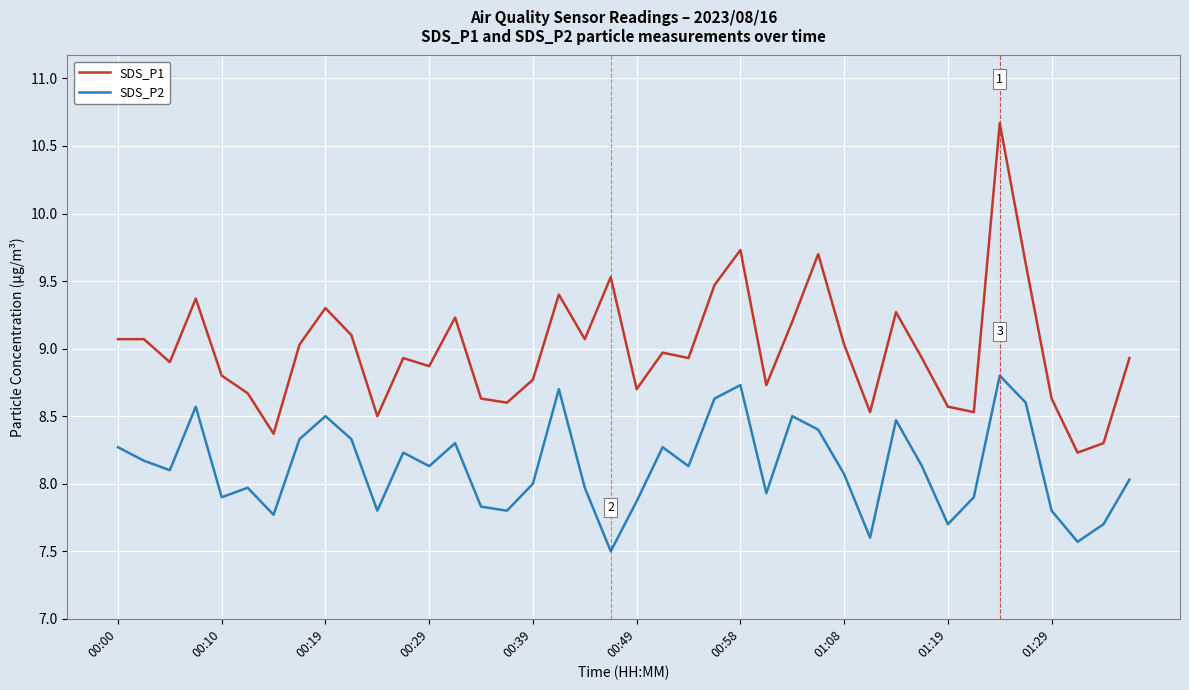

True or false: SDS_P1 and SDS_P2 intersect in this chart.

False